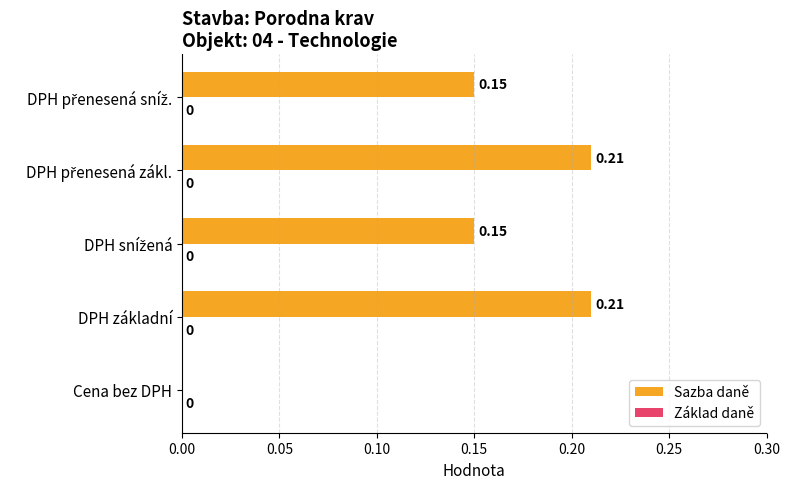

Where is the data nearest to the value 0?

Cena bez DPH